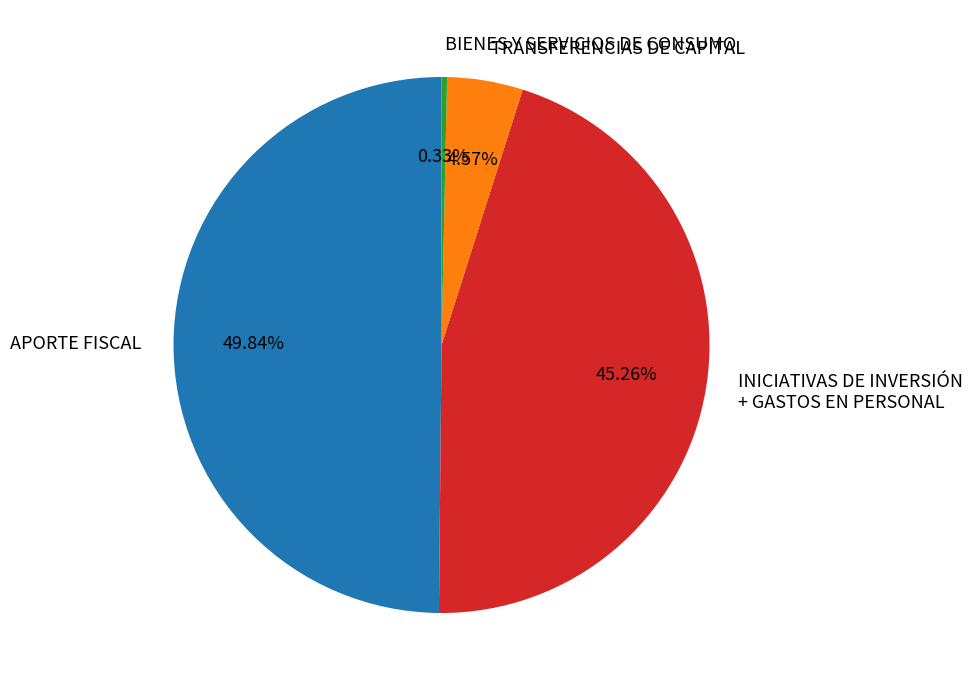

Does BIENES Y SERVICIOS DE CONSUMO account for over 50% of the chart?

No